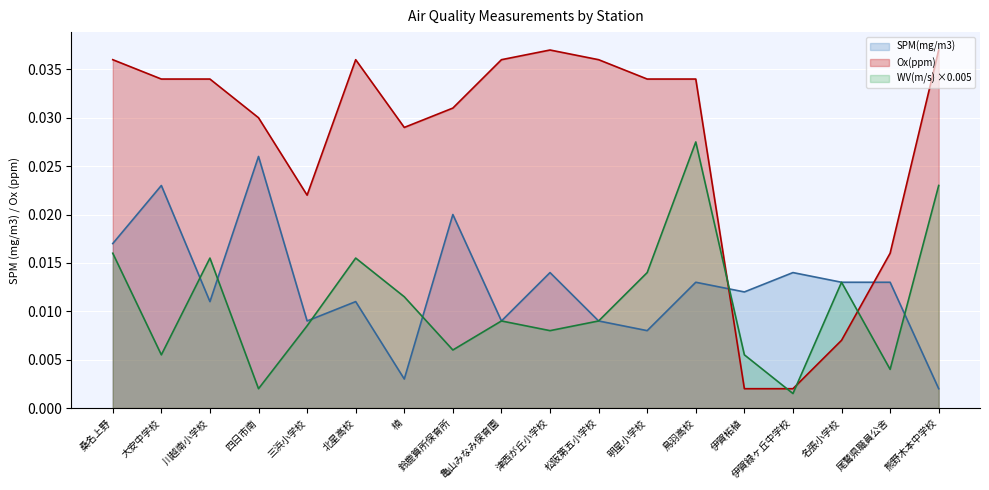

At which category is the sum across all series the highest?

鳥羽高校